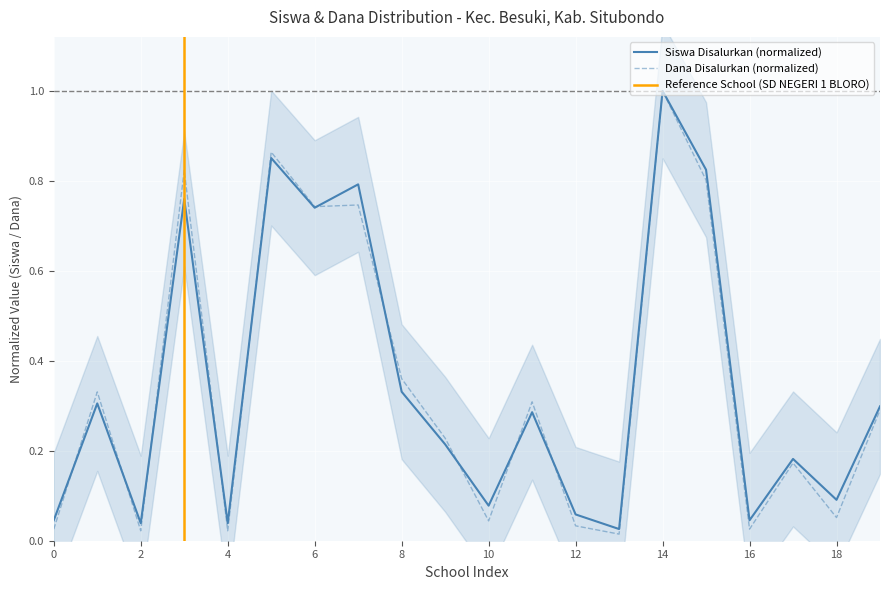

True or false: Siswa Pemberian and Siswa Disalurkan cross at least once.

True